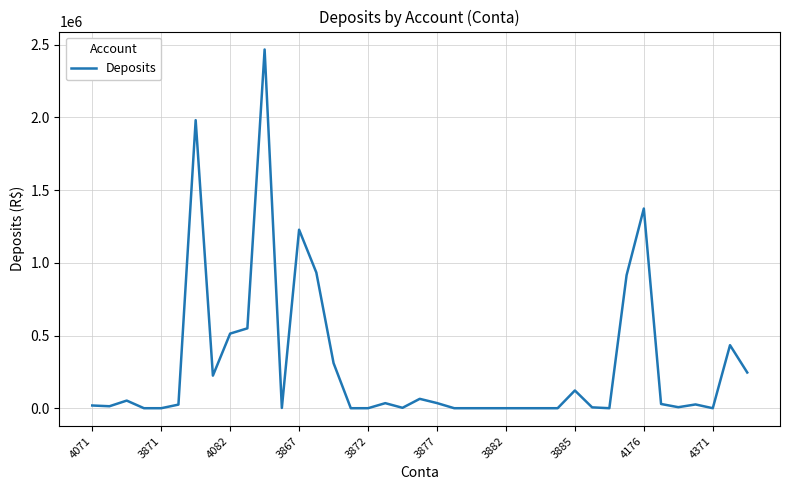

What is the difference between the maximum and minimum values?

2467143.7